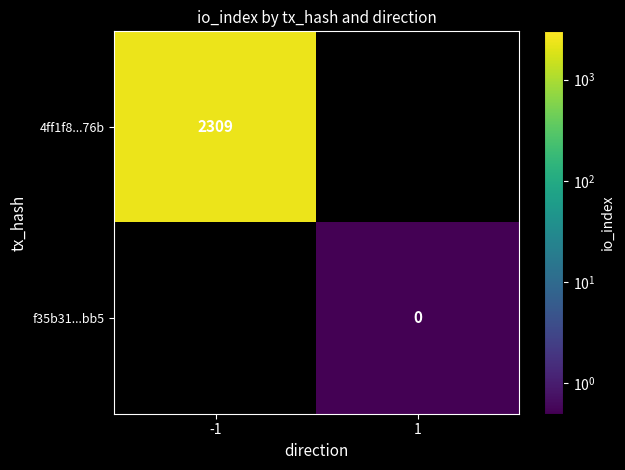

Is the value of f35b31...bb5 at 1 greater than the value of 4ff1f8...76b at -1?

No